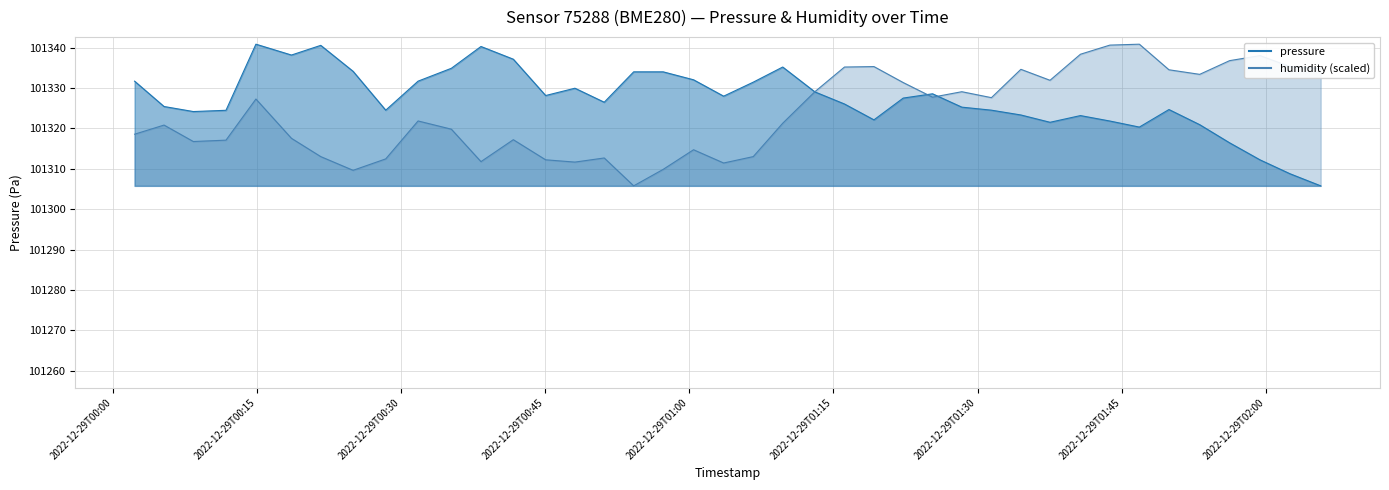

The value of pressure at 2022-12-29T01:19:13 is 137050.4. True or false?

False